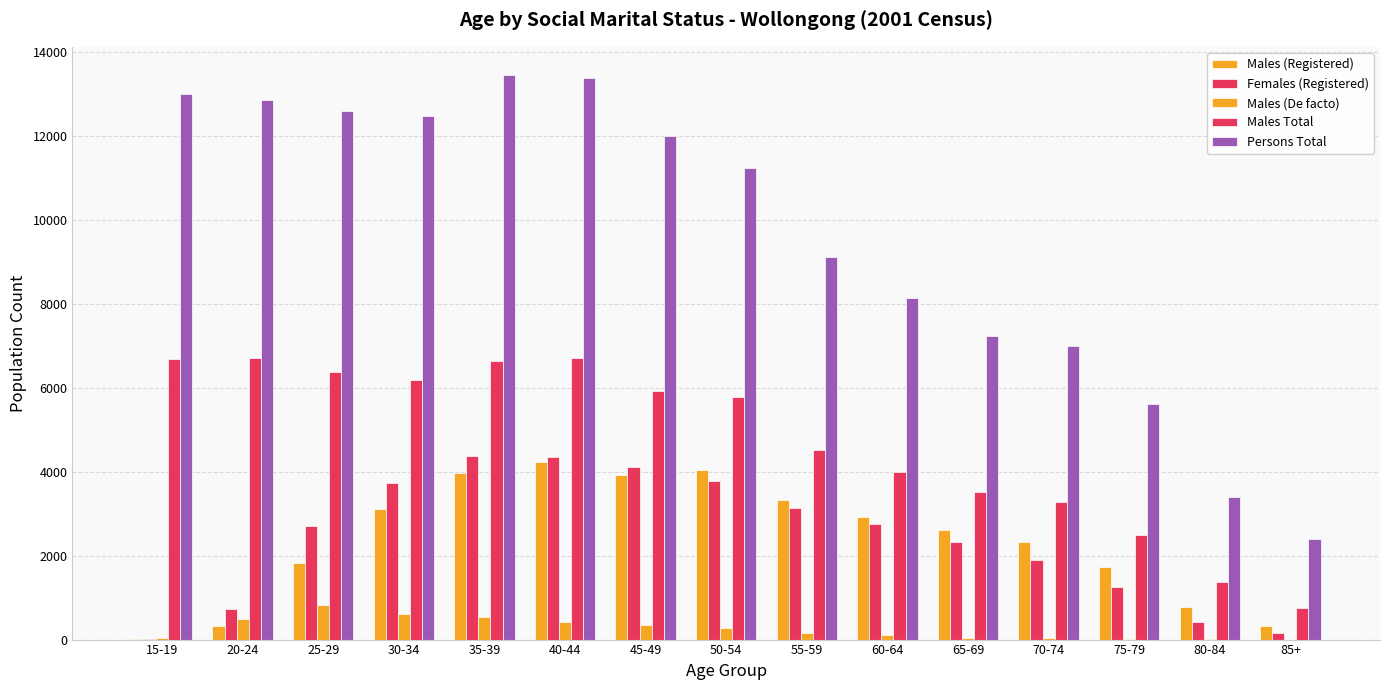

The Males Total series shows 1190 at 75-79. True or false?

False